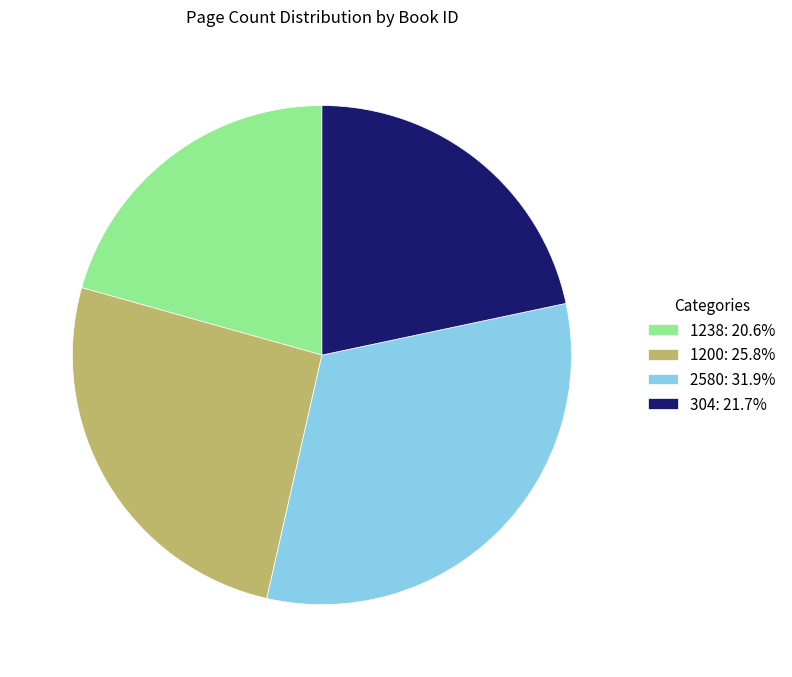

Is it true that 304 is 22% of the pie?

True